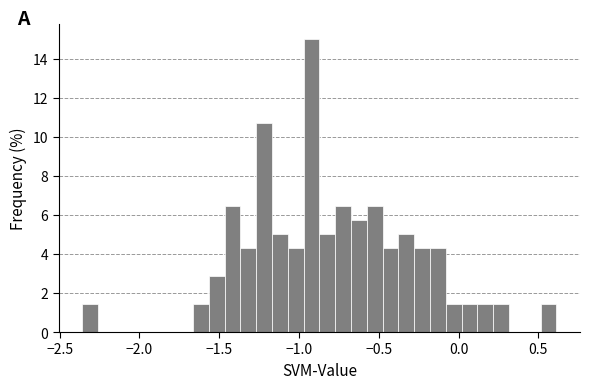

Read against the x-axis, roughly where is the centre of the tallest bar?

-0.90